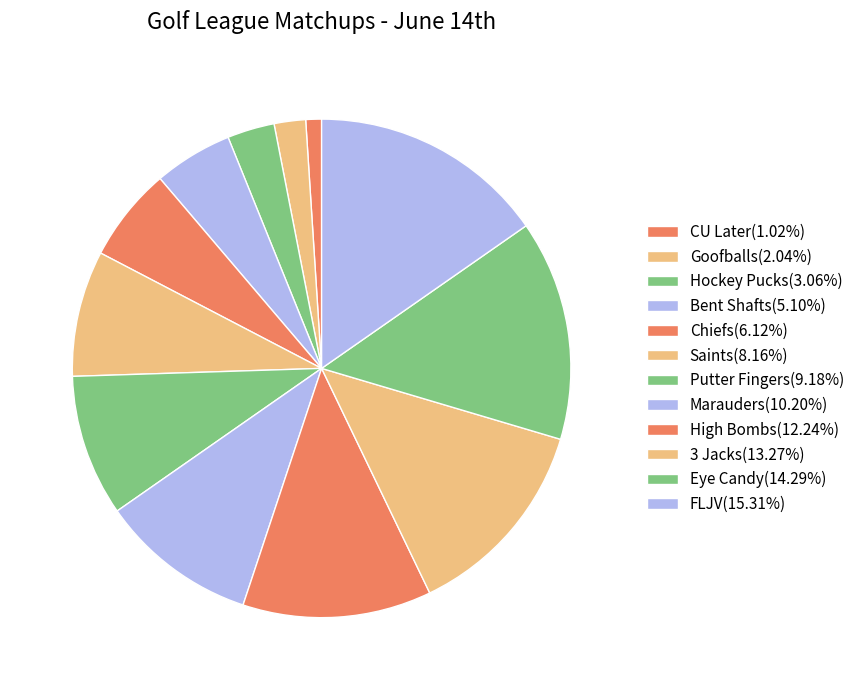

Which has a higher value, Chiefs or Marauders?

Marauders